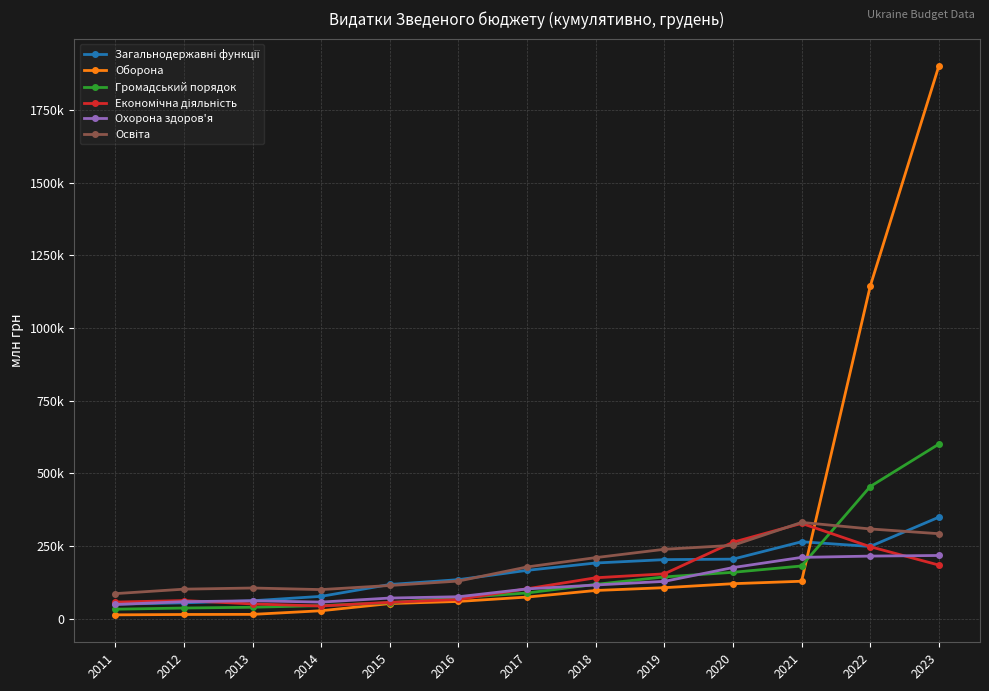

After their last crossing, which series has the higher values: Оборона or Освіта?

Оборона